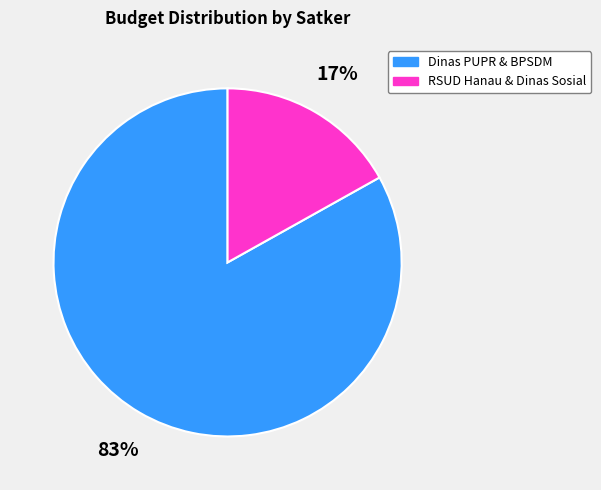

Does any single category account for the majority?

Yes